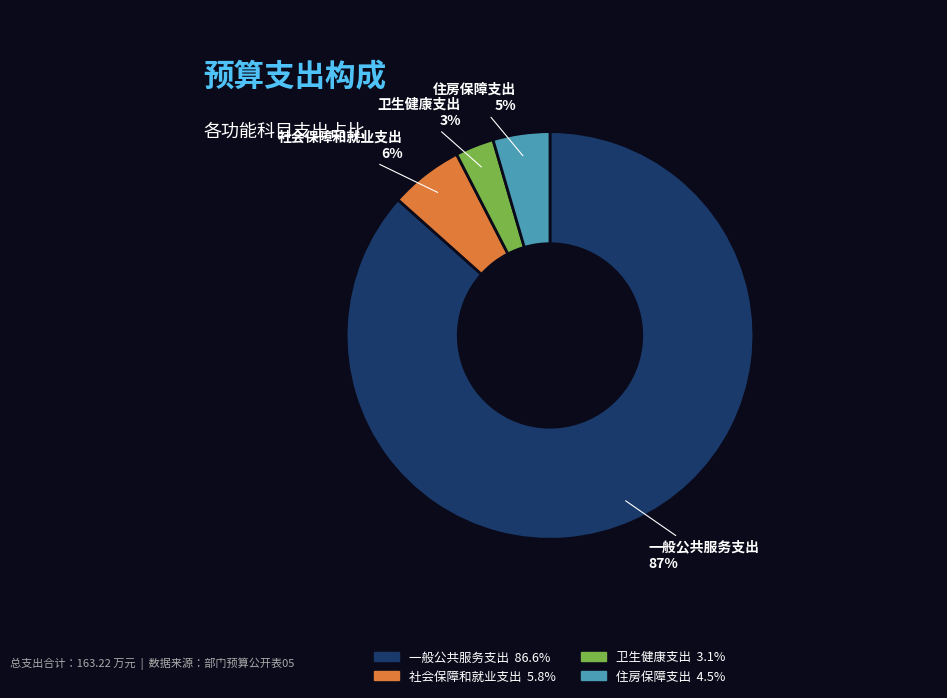

How many segments does this pie chart have?

4